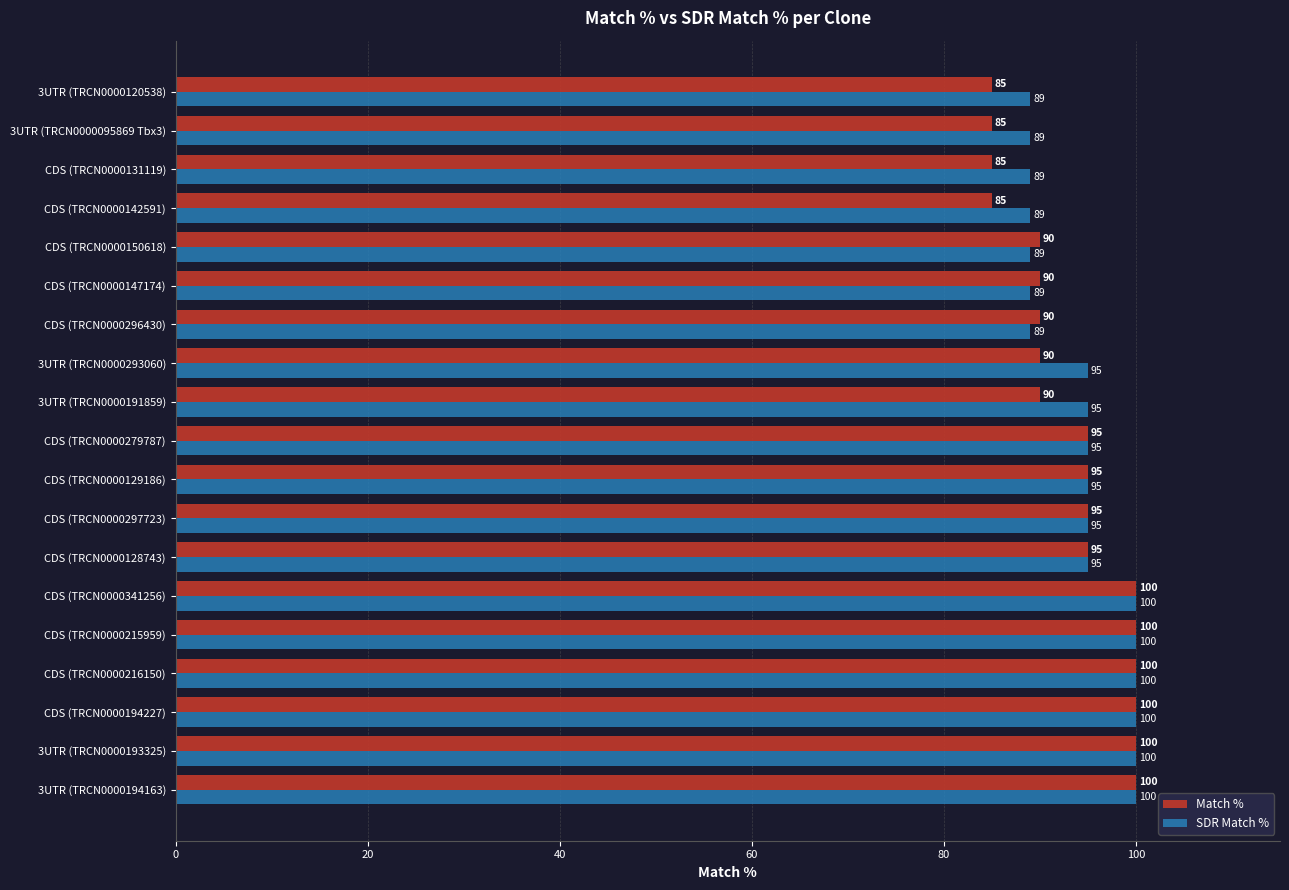

Which series has the largest range (max minus min)?

Match %